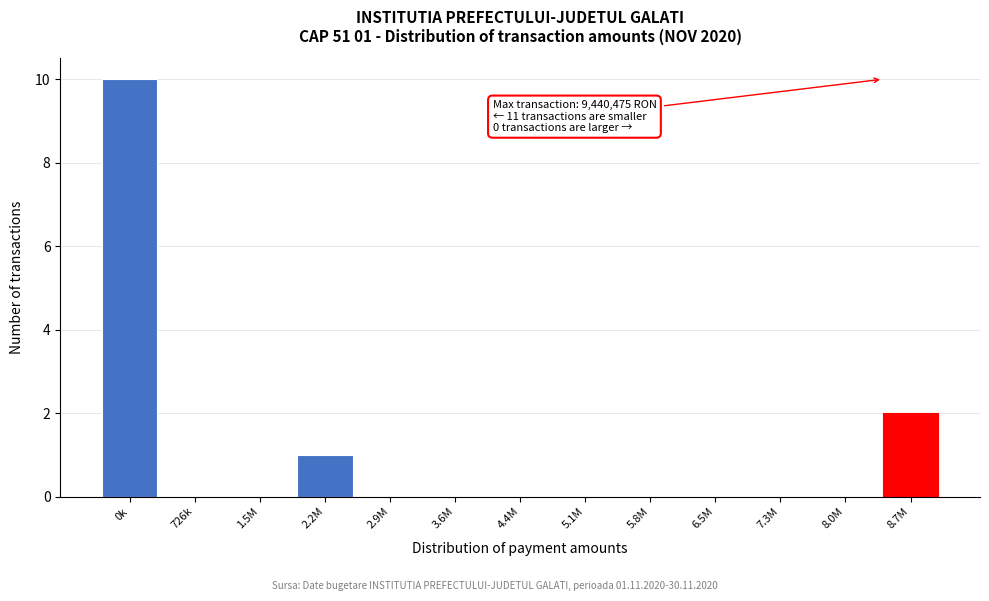

Reading left to right, what are all the values shown in this chart?

0k=10	726k=0	1.5M=0	2.2M=1	2.9M=0	3.6M=0	4.4M=0	5.1M=0	5.8M=0	6.5M=0	7.3M=0	8.0M=0	8.7M=2